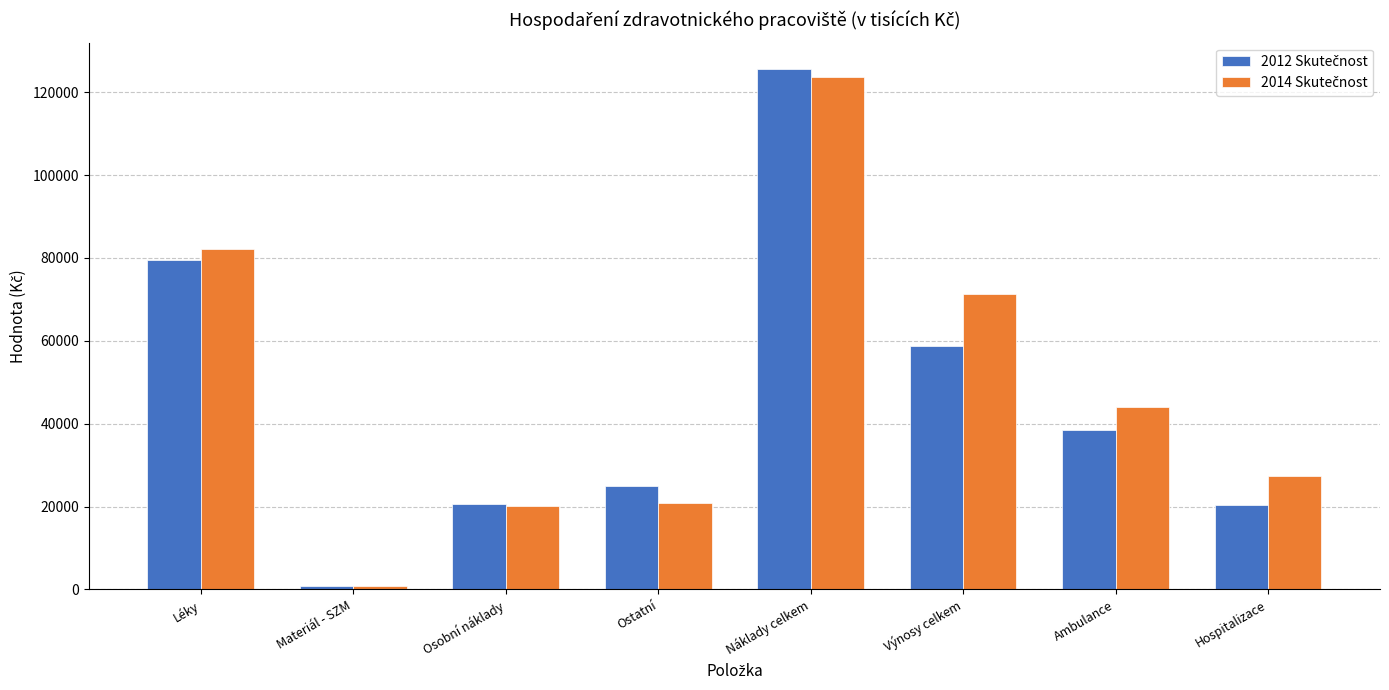

How many categories are shown in the chart?

8